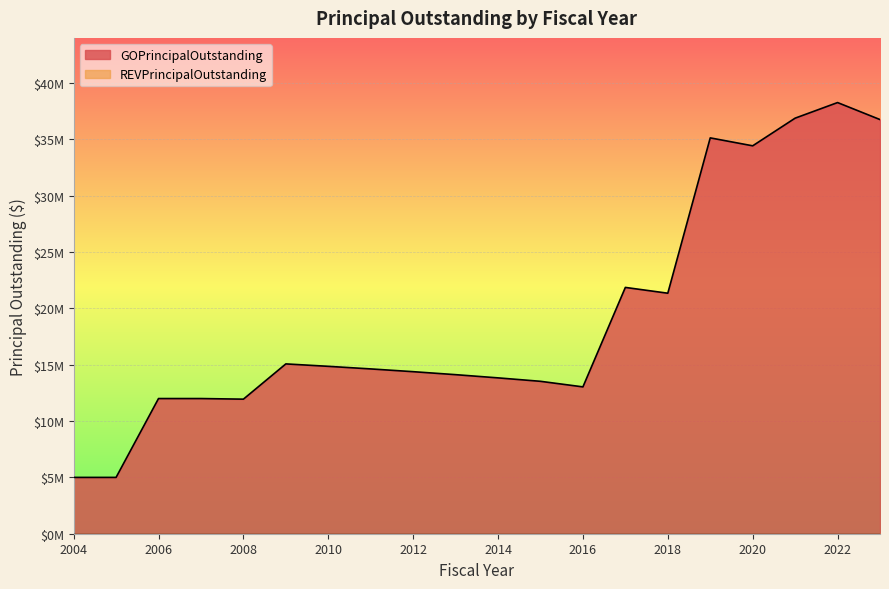

Approximately how many times larger is the value at 2022 compared to 2019?

1.1